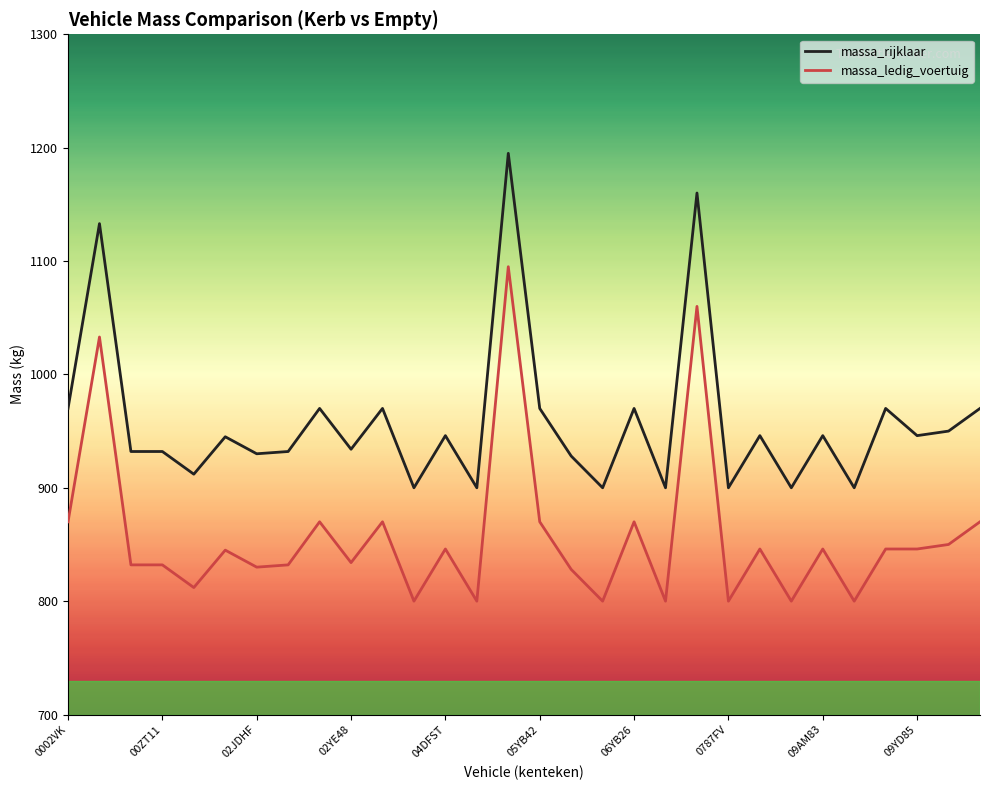

What is the highest value of the massa_ledig_voertuig series?

1095